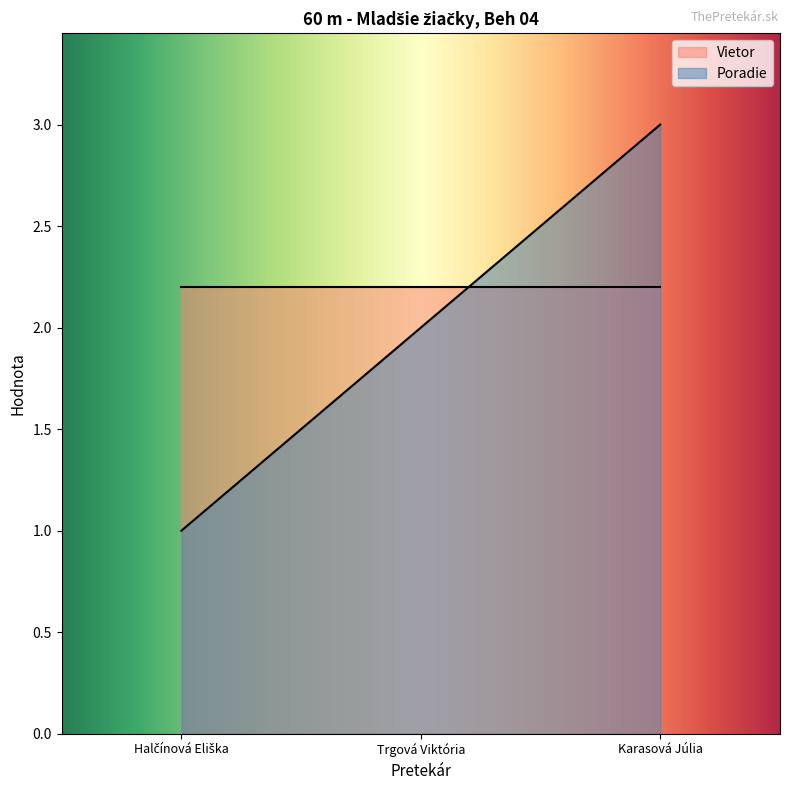

Approximately how many times larger is the value at Karasová Júlia compared to Trgová Viktória?

1.5